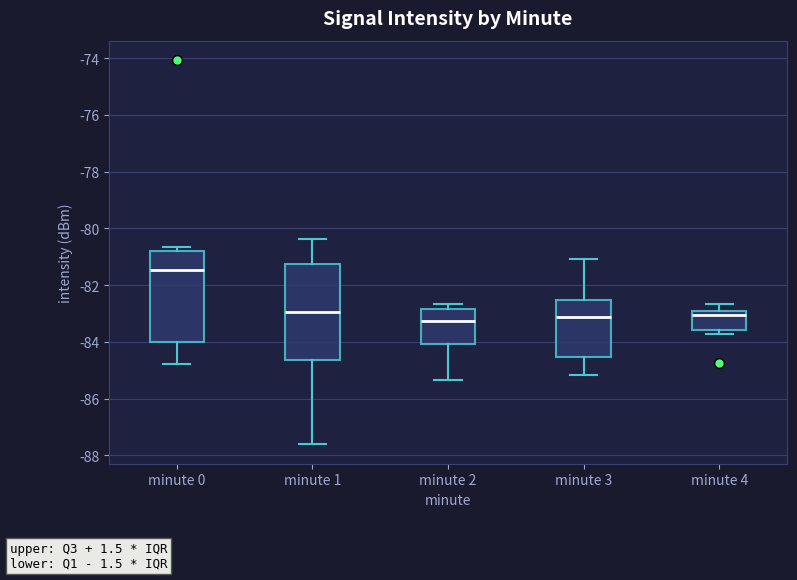

Reading left to right, read every box against the y-axis: the position of its median line, the range the box covers, and the ends of its whiskers. The values are not printed on the chart, so give them approximately, as read against the axis.

minute 0: median -81.4, box -84.0 to -80.8, whiskers -84.8 to -80.6
minute 1: median -83.0, box -84.6 to -81.2, whiskers -87.6 to -80.4
minute 2: median -83.2, box -84.0 to -82.8, whiskers -85.4 to -82.6
minute 3: median -83.2, box -84.6 to -82.6, whiskers -85.2 to -81.0
minute 4: median -83.0 (just below the box's upper edge), box -83.6 to -83.0, whiskers -83.8 to -82.6